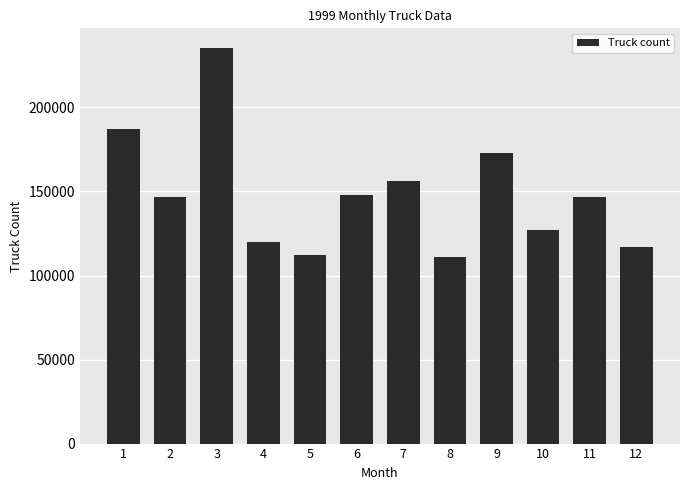

What is the value of the 1st bar from the left?

187100